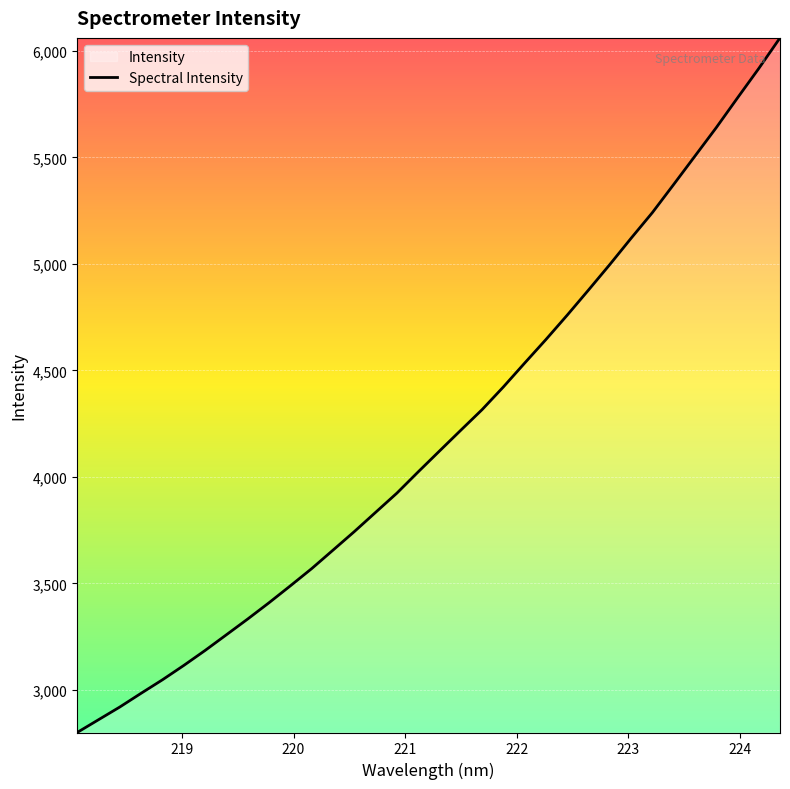

What is the smallest value displayed?

2800.5